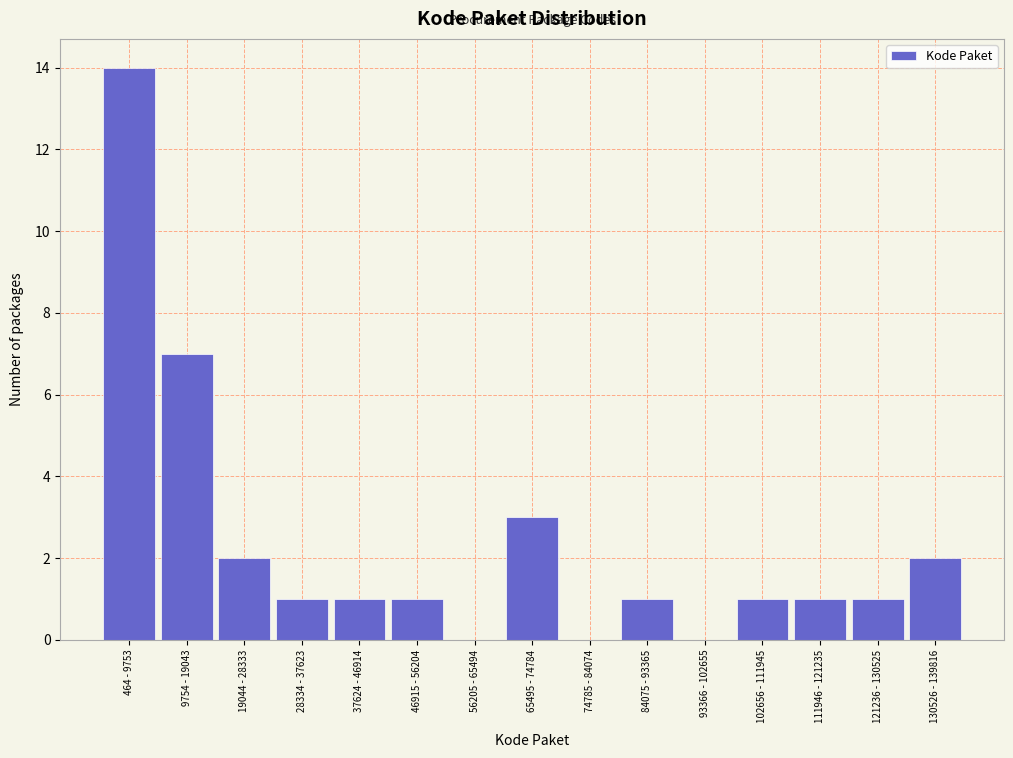

Reading left to right, transcribe all the data shown in this chart.

464 - 9753=14	9754 - 19043=7	19044 - 28333=2	28334 - 37623=1	37624 - 46914=1	46915 - 56204=1	56205 - 65494=0	65495 - 74784=3	74785 - 84074=0	84075 - 93365=1	93366 - 102655=0	102656 - 111945=1	111946 - 121235=1	121236 - 130525=1	130526 - 139816=2